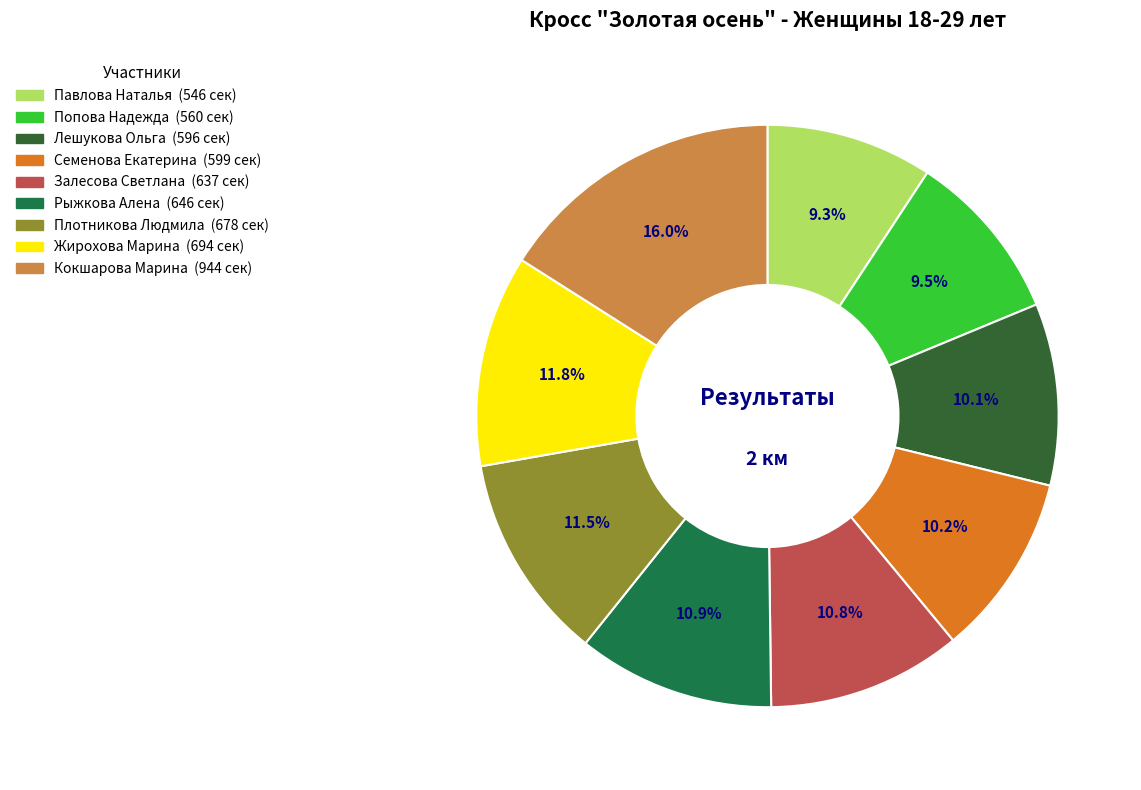

Which slice is the largest?

Кокшарова Марина